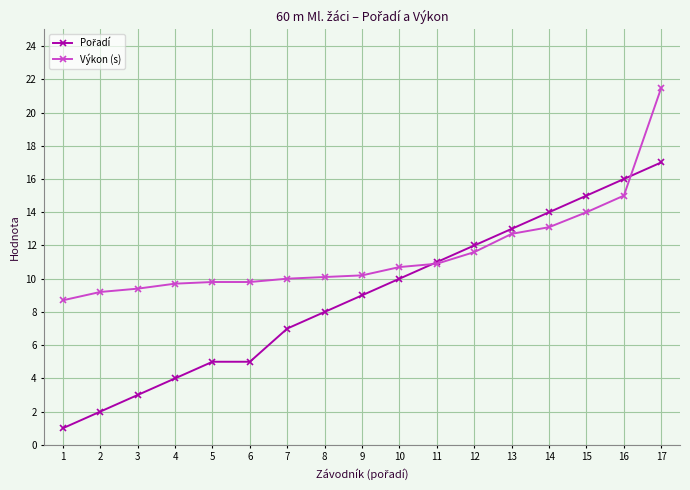

True or false: Výkon (s) has a value of 14.4 at 11.

False